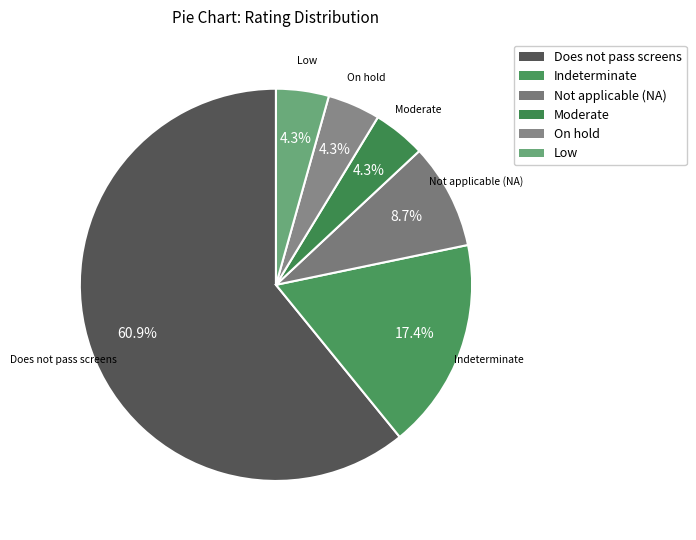

True or false: Indeterminate accounts for 12% of the total.

False